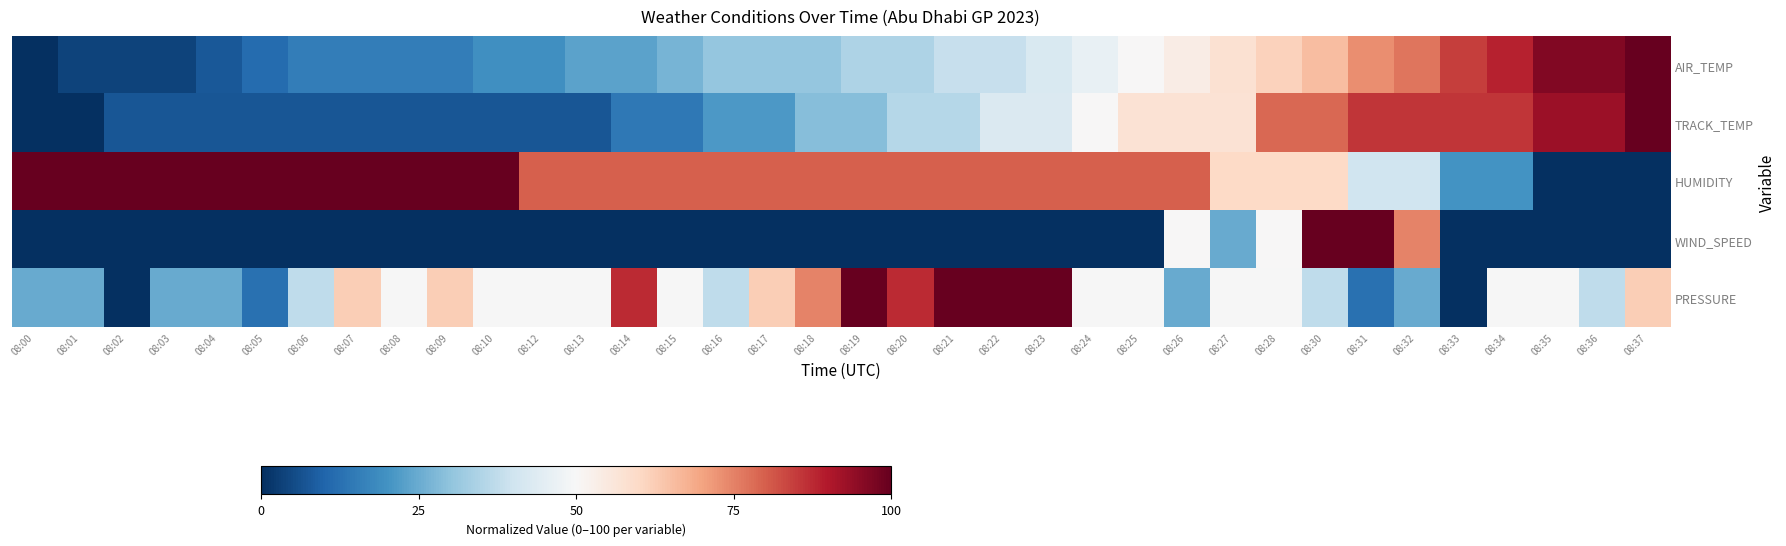

Reading right to left, what are all the values shown in this chart?

AIR_TEMP: 08:37=100.0	08:36=96.2	08:35=96.2	08:34=88.5	08:33=84.6	08:32=76.9	08:31=73.1	08:30=65.4	08:28=61.5	08:27=57.7	08:26=53.8	08:25=50.0	08:24=46.2	08:23=42.3	08:22=38.5	08:21=38.5	08:20=34.6	08:19=34.6	08:18=30.8	08:17=30.8	08:16=30.8	08:15=26.9	08:14=23.1	08:13=23.1	08:12=19.2	08:10=19.2	08:09=15.4	08:08=15.4	08:07=15.4	08:06=15.4	08:05=11.5	08:04=7.7	08:03=3.8	08:02=3.8	08:01=3.8	08:00=0.0
TRACK_TEMP: 08:37=100.0	08:36=92.9	08:35=92.9	08:34=85.7	08:33=85.7	08:32=85.7	08:31=85.7	08:30=78.6	08:28=78.6	08:27=57.1	08:26=57.1	08:25=57.1	08:24=50.0	08:23=42.9	08:22=42.9	08:21=35.7	08:20=35.7	08:19=28.6	08:18=28.6	08:17=21.4	08:16=21.4	08:15=14.3	08:14=14.3	08:13=7.1	08:12=7.1	08:10=7.1	08:09=7.1	08:08=7.1	08:07=7.1	08:06=7.1	08:05=7.1	08:04=7.1	08:03=7.1	08:02=7.1	08:01=0.0	08:00=0.0
HUMIDITY: 08:37=0.0	08:36=0.0	08:35=0.0	08:34=20.0	08:33=20.0	08:32=40.0	08:31=40.0	08:30=60.0	08:28=60.0	08:27=60.0	08:26=80.0	08:25=80.0	08:24=80.0	08:23=80.0	08:22=80.0	08:21=80.0	08:20=80.0	08:19=80.0	08:18=80.0	08:17=80.0	08:16=80.0	08:15=80.0	08:14=80.0	08:13=80.0	08:12=80.0	08:10=100.0	08:09=100.0	08:08=100.0	08:07=100.0	08:06=100.0	08:05=100.0	08:04=100.0	08:03=100.0	08:02=100.0	08:01=100.0	08:00=100.0
WIND_SPEED: 08:37=0.0	08:36=0.0	08:35=0.0	08:34=0.0	08:33=0.0	08:32=75.0	08:31=100.0	08:30=100.0	08:28=50.0	08:27=25.0	08:26=50.0	08:25=0.0	08:24=0.0	08:23=0.0	08:22=0.0	08:21=0.0	08:20=0.0	08:19=0.0	08:18=0.0	08:17=0.0	08:16=0.0	08:15=0.0	08:14=0.0	08:13=0.0	08:12=0.0	08:10=0.0	08:09=0.0	08:08=0.0	08:07=0.0	08:06=0.0	08:05=0.0	08:04=0.0	08:03=0.0	08:02=0.0	08:01=0.0	08:00=0.0
PRESSURE: 08:37=62.4	08:36=37.3	08:35=49.8	08:34=49.8	08:33=0.0	08:32=24.7	08:31=12.5	08:30=37.3	08:28=49.8	08:27=49.8	08:26=24.7	08:25=49.8	08:24=49.8	08:23=100.0	08:22=100.0	08:21=100.0	08:20=87.5	08:19=100.0	08:18=74.9	08:17=62.4	08:16=37.3	08:15=49.8	08:14=87.5	08:13=49.8	08:12=49.8	08:10=49.8	08:09=62.4	08:08=49.8	08:07=62.4	08:06=37.3	08:05=12.5	08:04=24.7	08:03=24.7	08:02=0.0	08:01=24.7	08:00=24.7